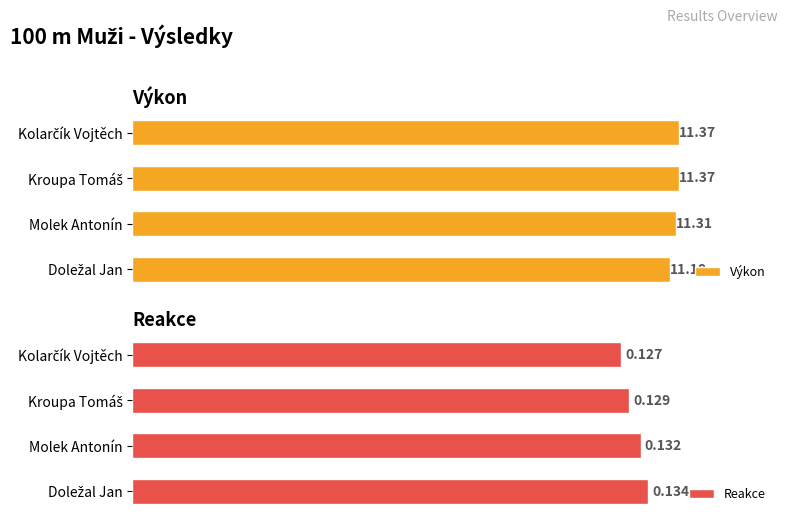

True or false: Výkon has a value of 20.1 at Kroupa Tomáš.

False